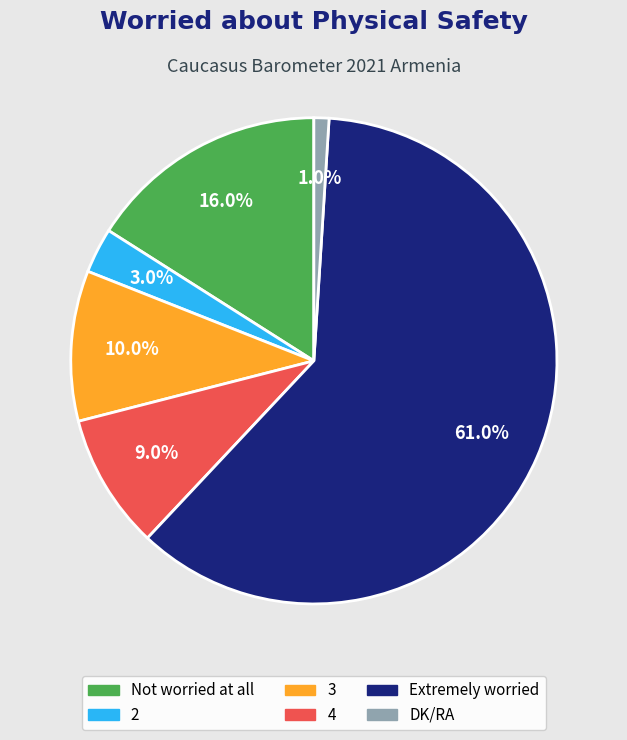

How many slices are in this pie chart?

6